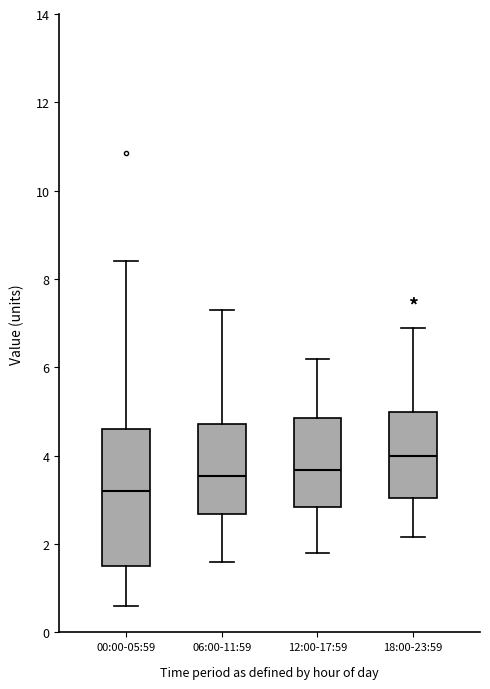

Which box has the highest median line?

18:00-23:59